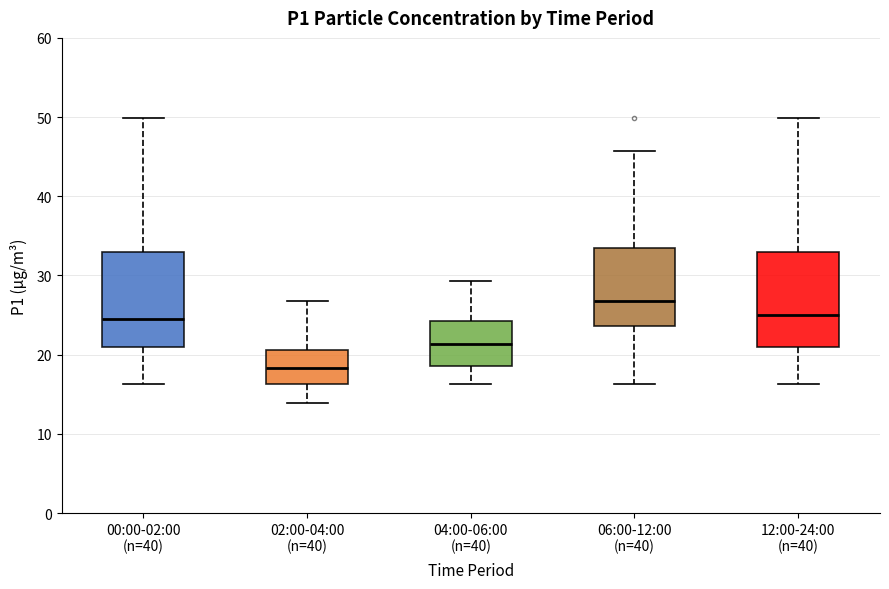

Reading left to right, transcribe this box plot: for each box, give where its median line is, the range the box spans, and where its two whiskers end, as read against the y-axis. The values are not printed on the chart, so give them approximately, as read against the axis.

00:00-02:00 (n=40): median 24, box 21 to 33, whiskers 16 to 50
02:00-04:00 (n=40): median 18, box 16 to 21, whiskers 14 to 27
04:00-06:00 (n=40): median 21, box 19 to 24, whiskers 16 to 29
06:00-12:00 (n=40): median 27, box 24 to 34, whiskers 16 to 46
12:00-24:00 (n=40): median 25, box 21 to 33, whiskers 16 to 50